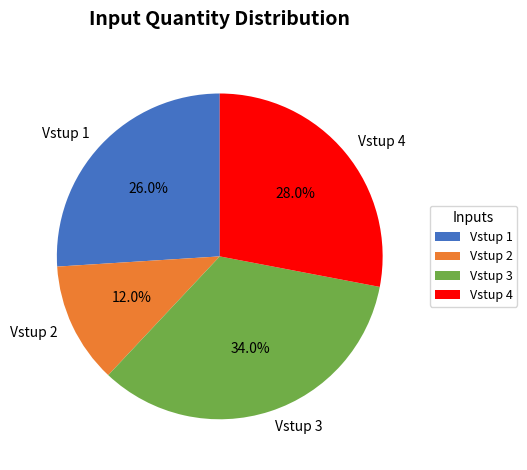

To the nearest percent, what is the difference between the Vstup 1 and Vstup 3 slice percentages?

8%